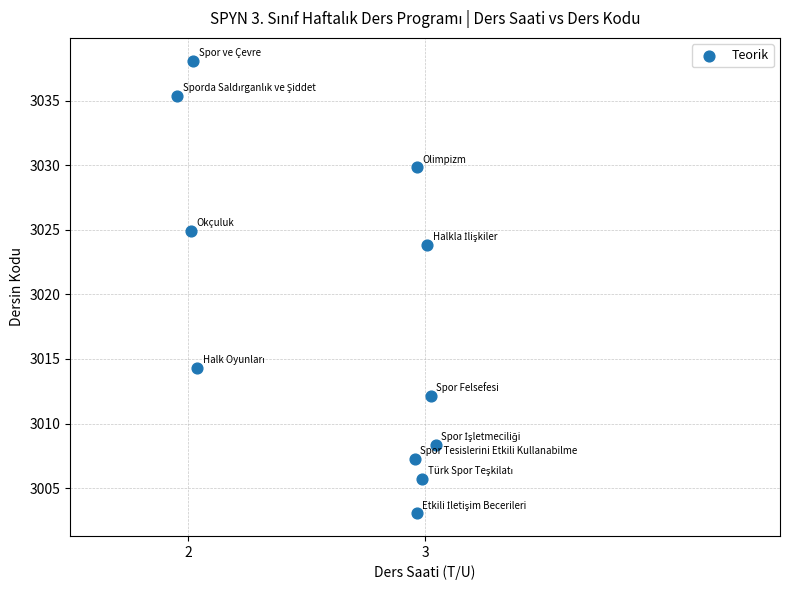

What is the average Y value?

3018.4